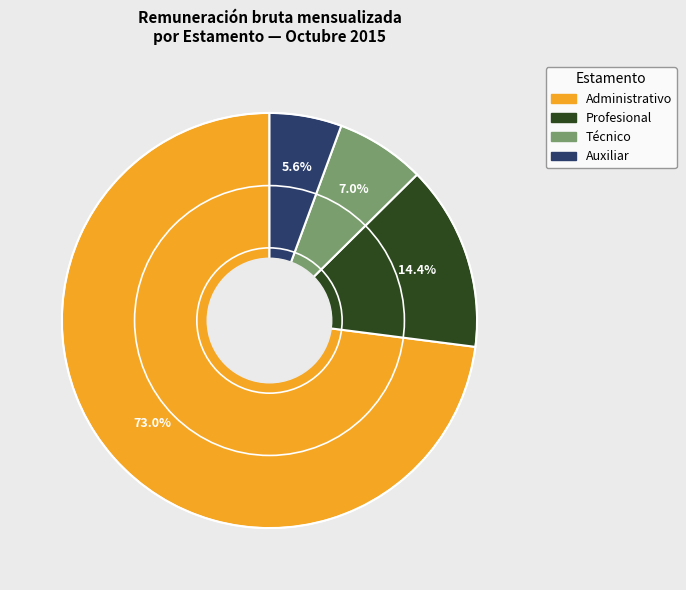

How many segments does this pie chart have?

4